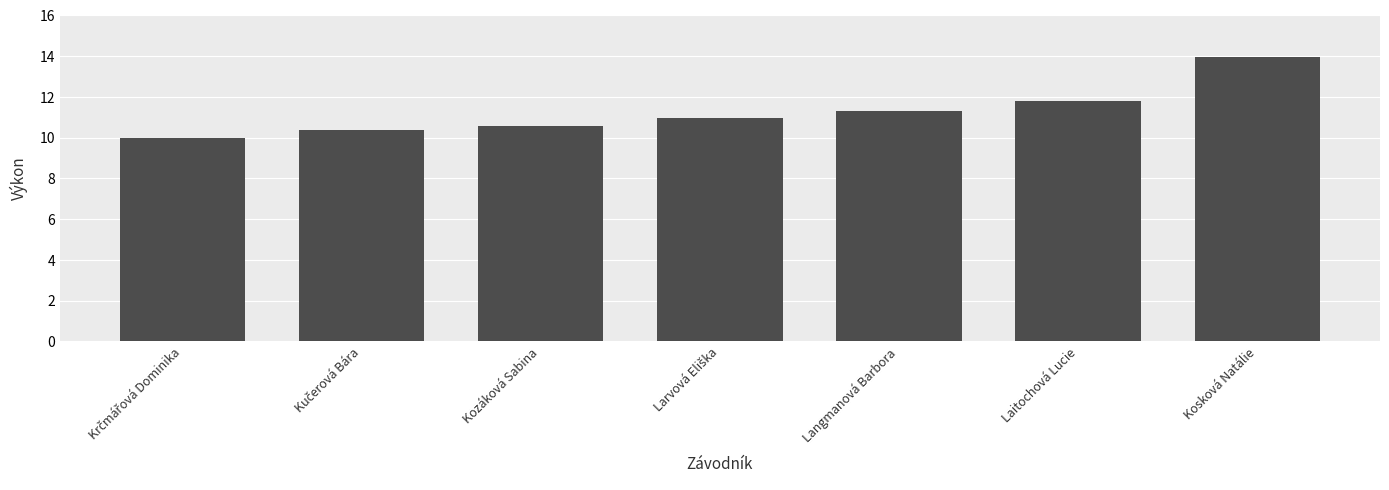

What is the label of the 6th bar from the left?

Laitochová Lucie